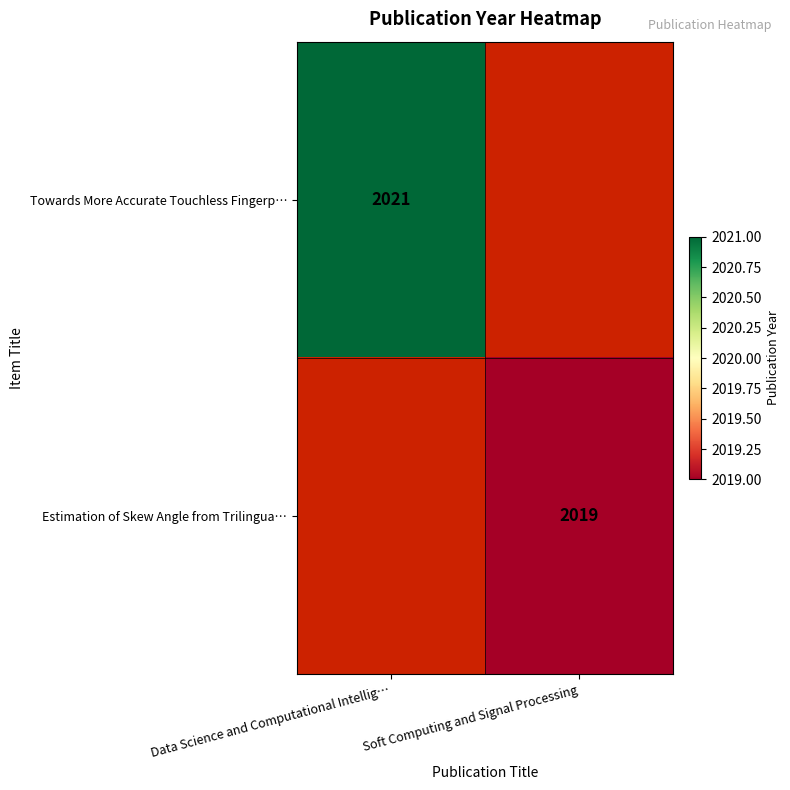

Is it true that Towards More Accurate Touchless Fingerp… equals 2021 at Data Science and Computational Intellig…?

True